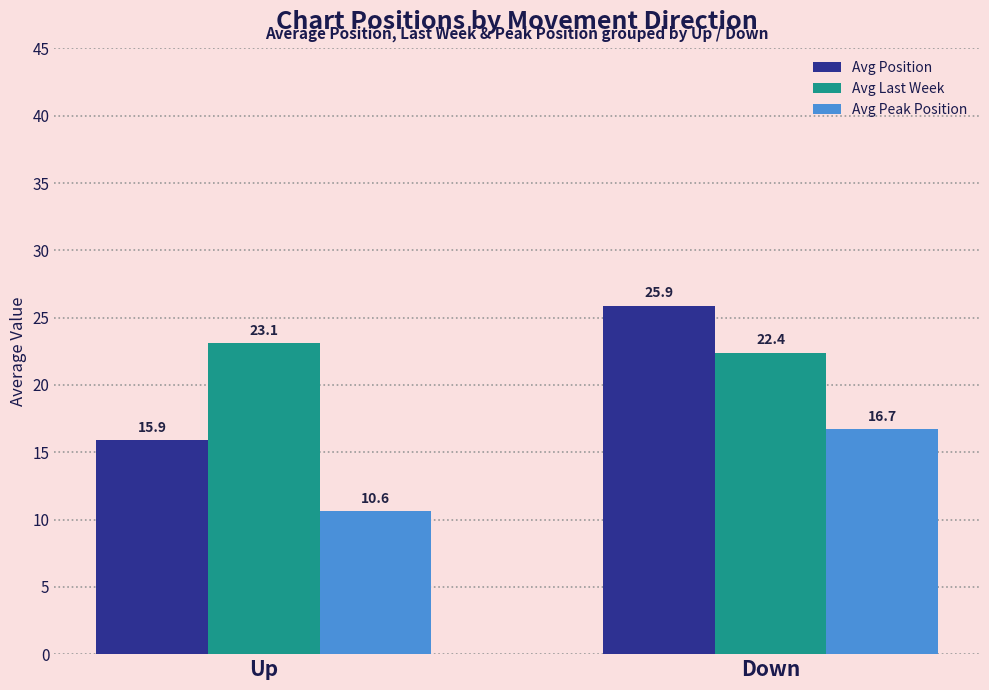

The Avg Position series shows 15.9 at Up. True or false?

True